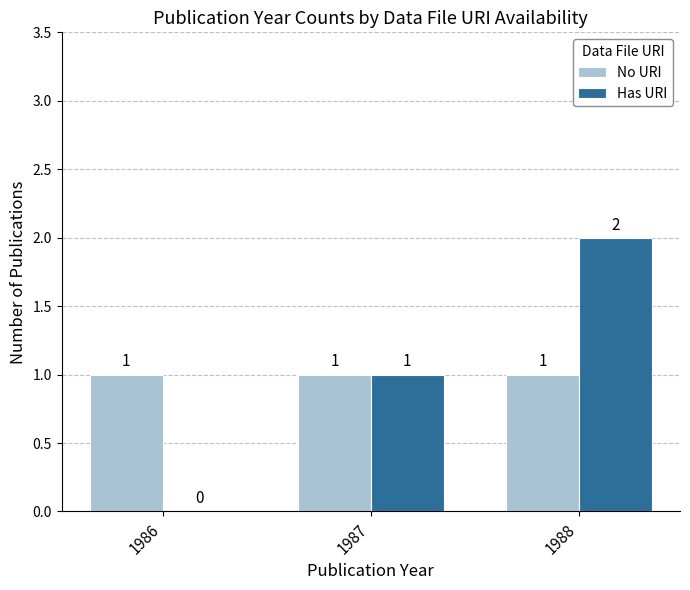

The value of Has URI at 1987 is 0. True or false?

False